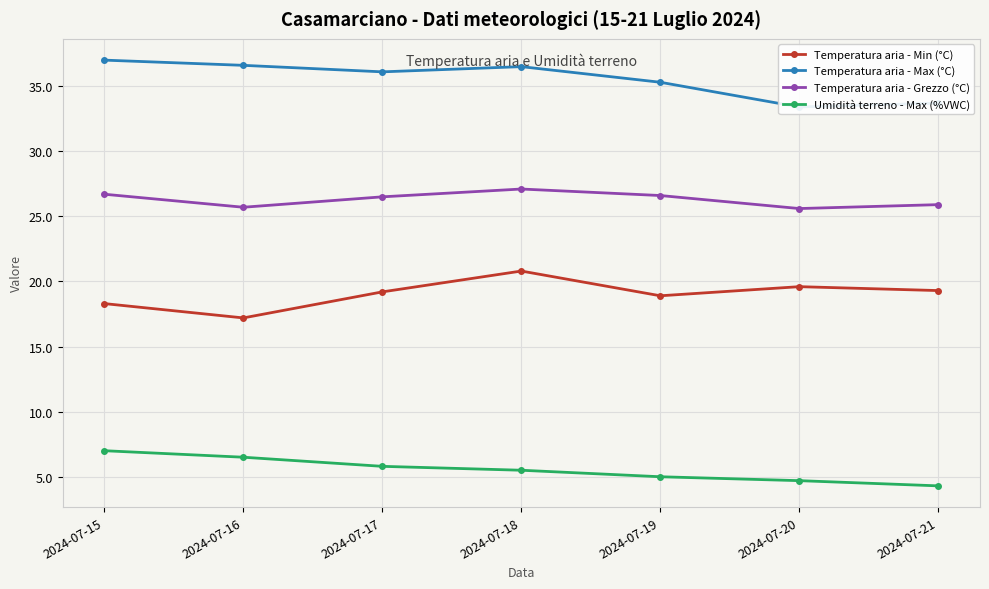

True or false: Temperatura aria - Min (°C) has more than 0 points higher than both neighbors.

True